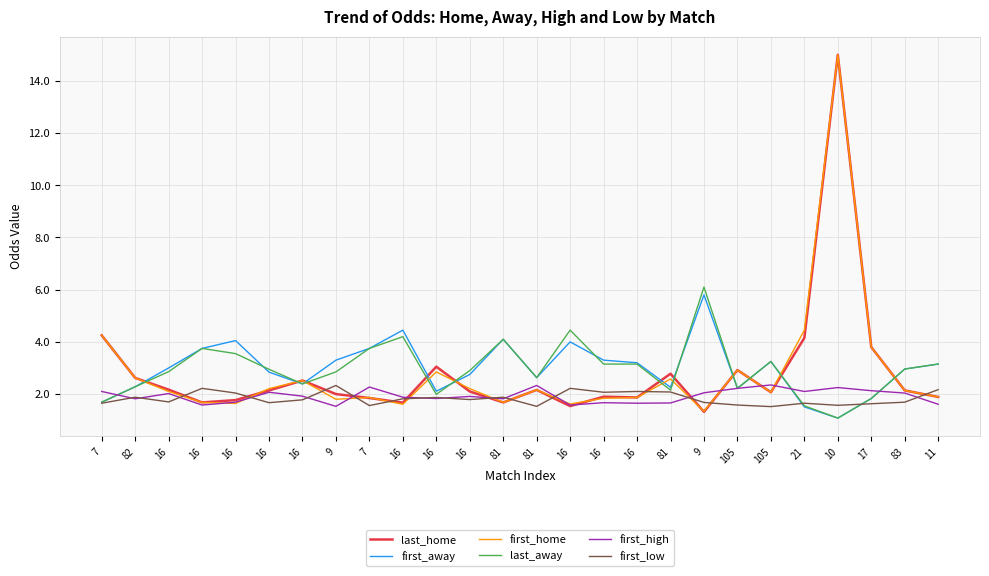

What are all the series names shown in the legend?

last_home, first_away, first_home, last_away, first_high, first_low